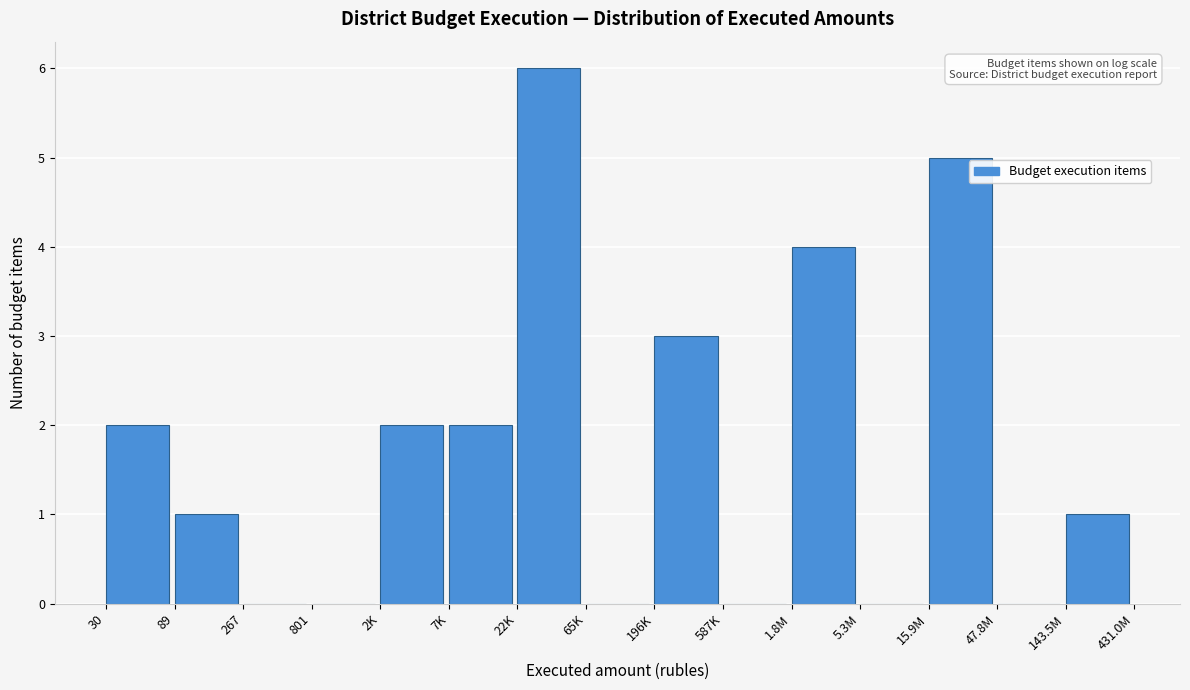

Reading left to right, transcribe all the data shown in this chart.

30=2	89=1	267=0	801=0	2K=2	7K=2	22K=6	65K=0	196K=3	587K=0	1.8M=4	5.3M=0	15.9M=5	47.8M=0	143.5M=1